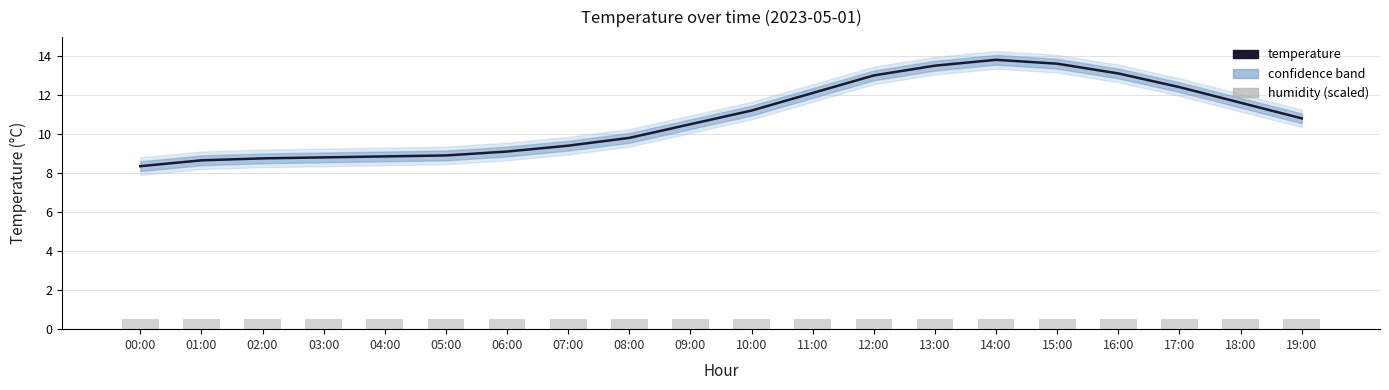

What is the greatest value displayed?

13.8